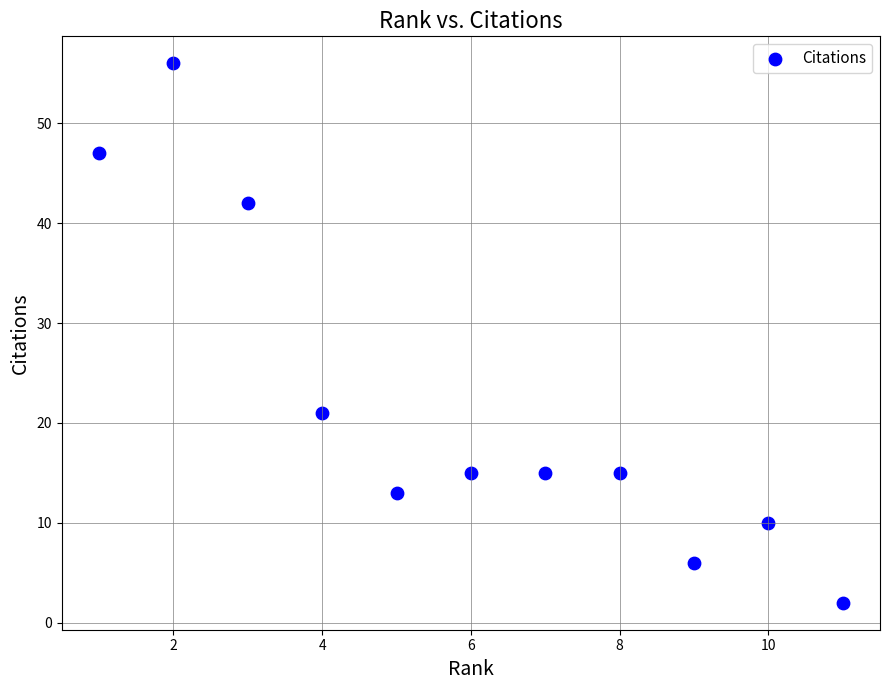

What is the range of X values (max minus min)?

10